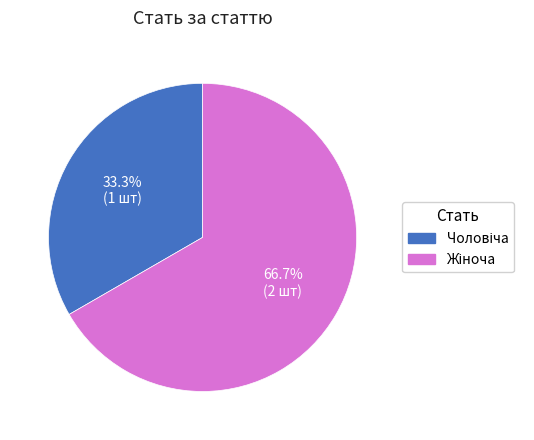

How many slices are in this pie chart?

2